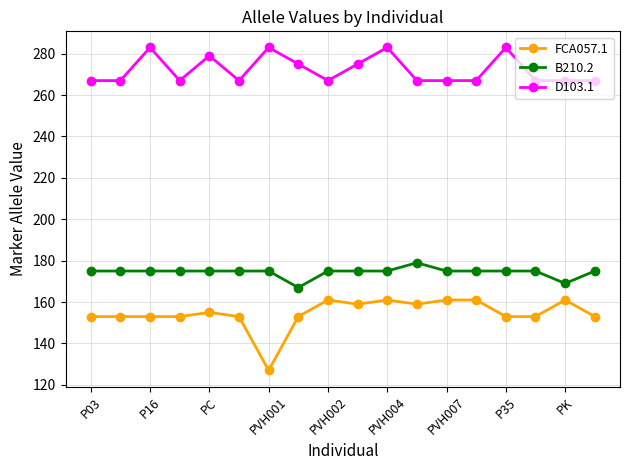

Rank the series by their maximum value, from lowest to highest.

FCA057.1, B210.2, D103.1